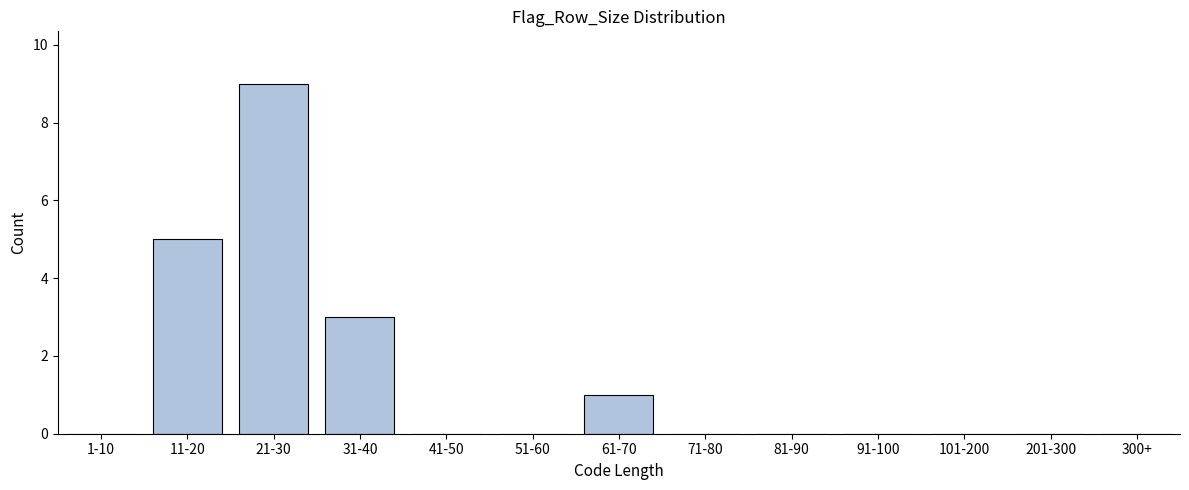

Reading right to left, extract all data points from this chart.

300+=0	201-300=0	101-200=0	91-100=0	81-90=0	71-80=0	61-70=1	51-60=0	41-50=0	31-40=3	21-30=9	11-20=5	1-10=0